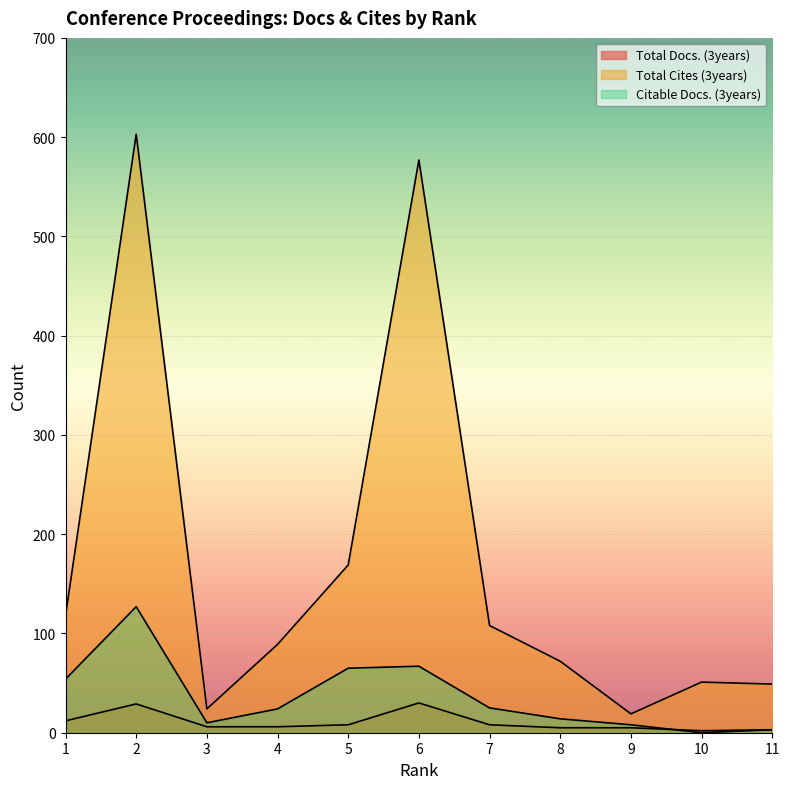

Reading right to left, what are all the values shown in this chart?

Total Docs. (3years): 11=3	10=2	9=5	8=5	7=8	6=30	5=8	4=6	3=6	2=29	1=12
Total Cites (3years): 11=49	10=51	9=19	8=72	7=108	6=577	5=169	4=89	3=24	2=603	1=118
Citable Docs. (3years): 11=3	10=0	9=8	8=14	7=25	6=67	5=65	4=24	3=10	2=127	1=54